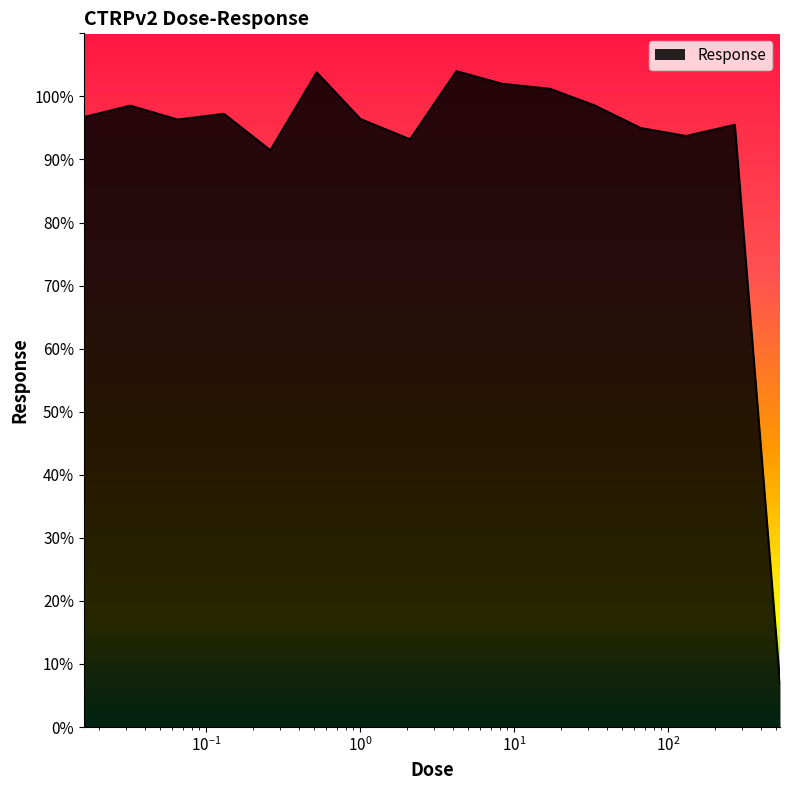

What is the difference between the maximum and minimum values?

97.0